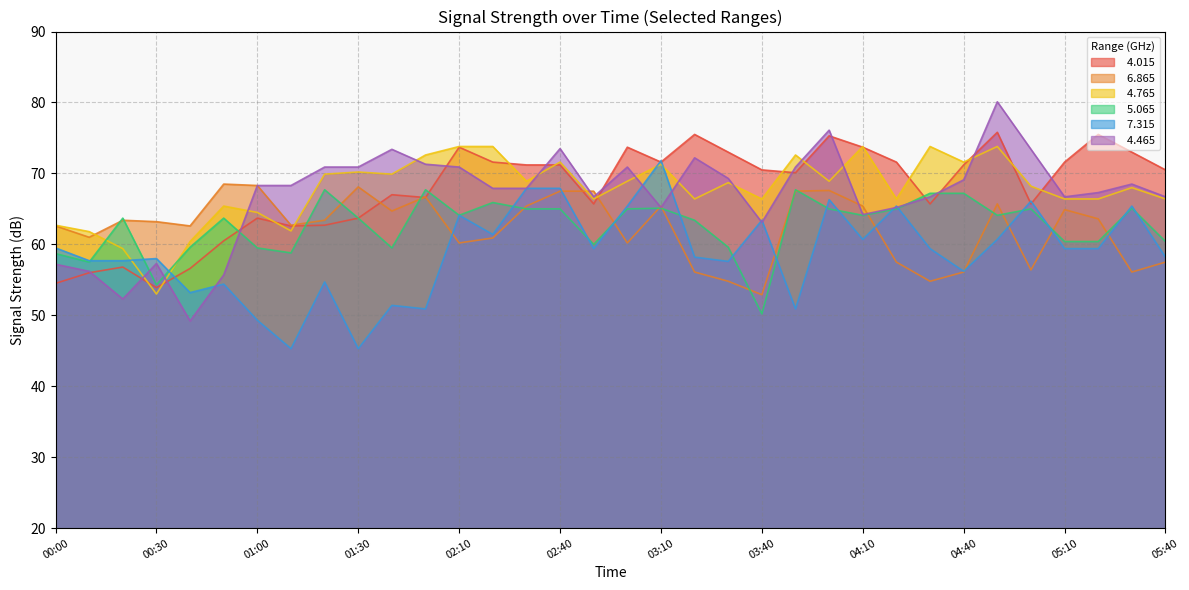

What is the total value across all series at 02:40?

416.7